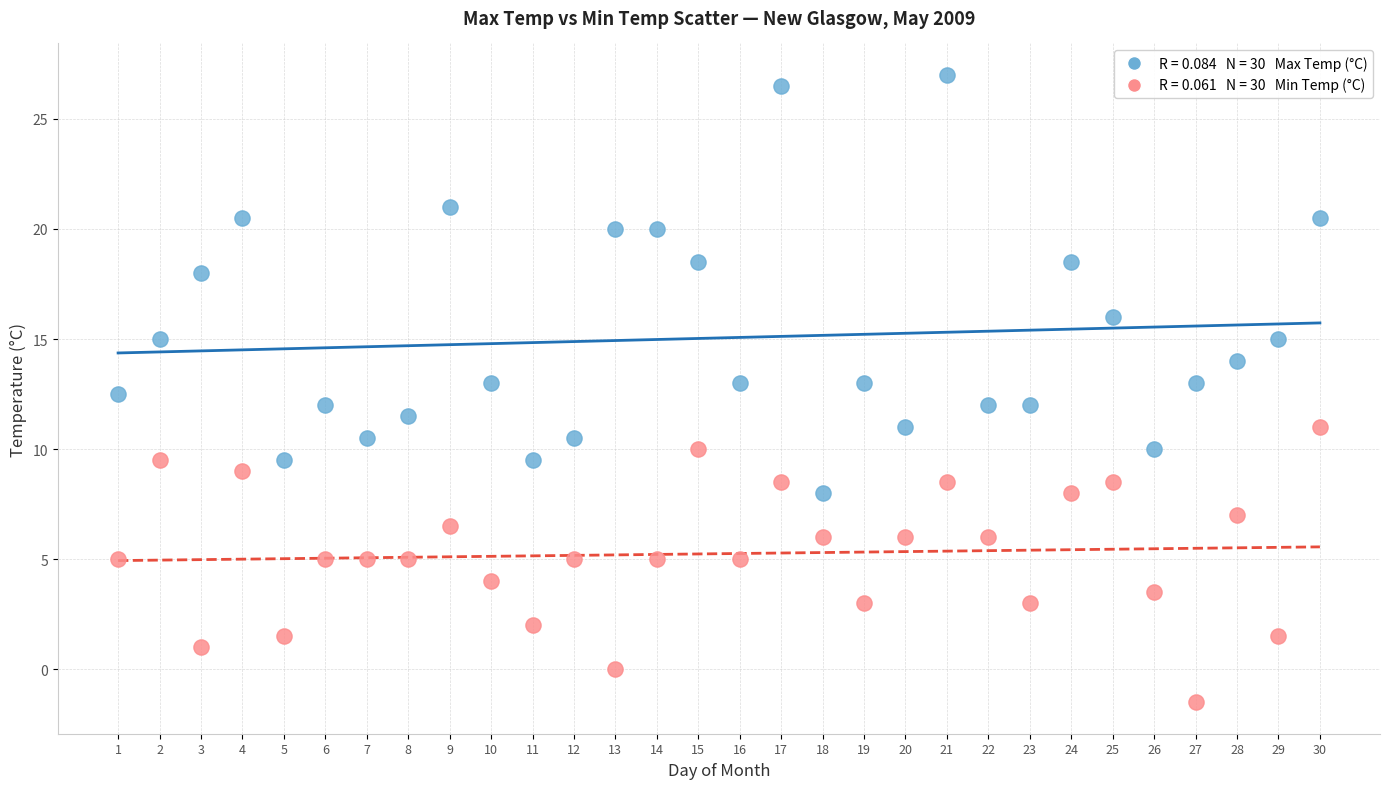

Across all data points, what is the range of X values (max minus min)?

29.0